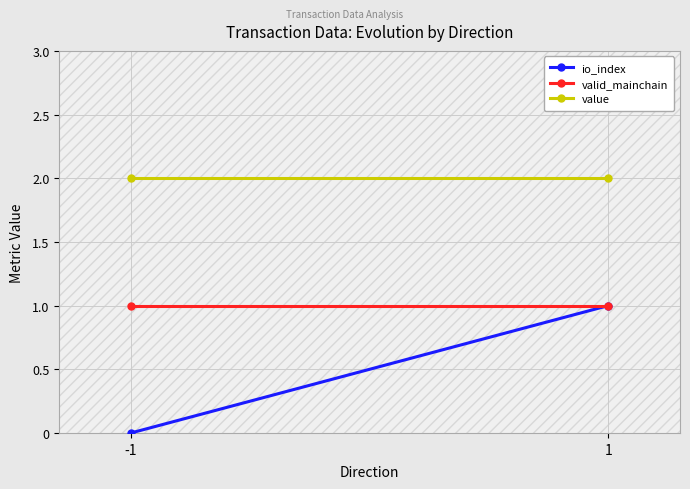

What is the total value across all series at -1?

3.0